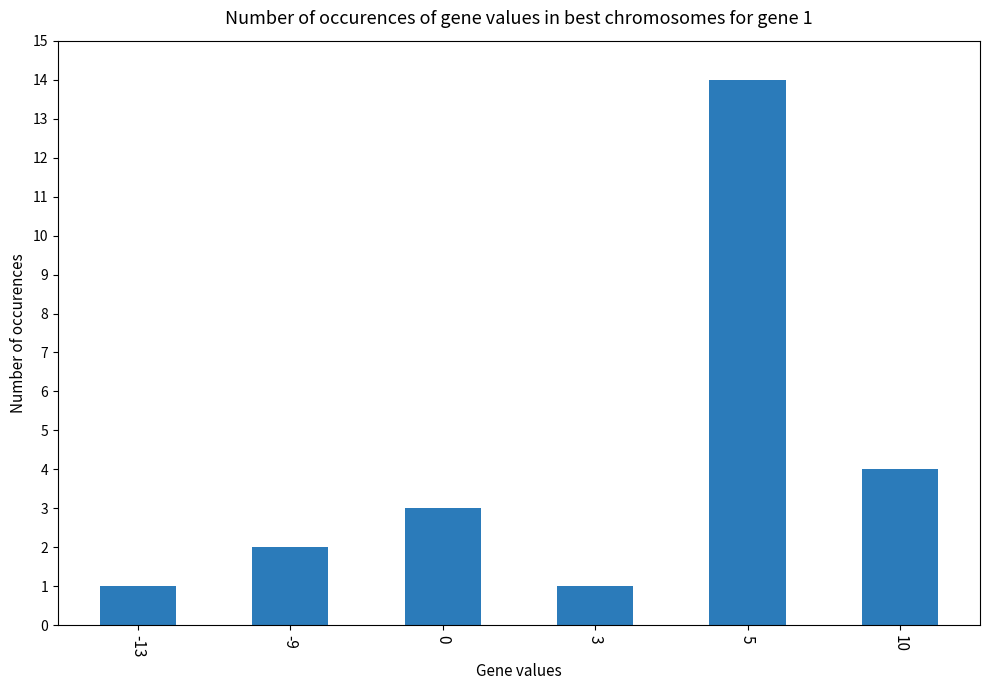

Count the number of data series in this chart.

1